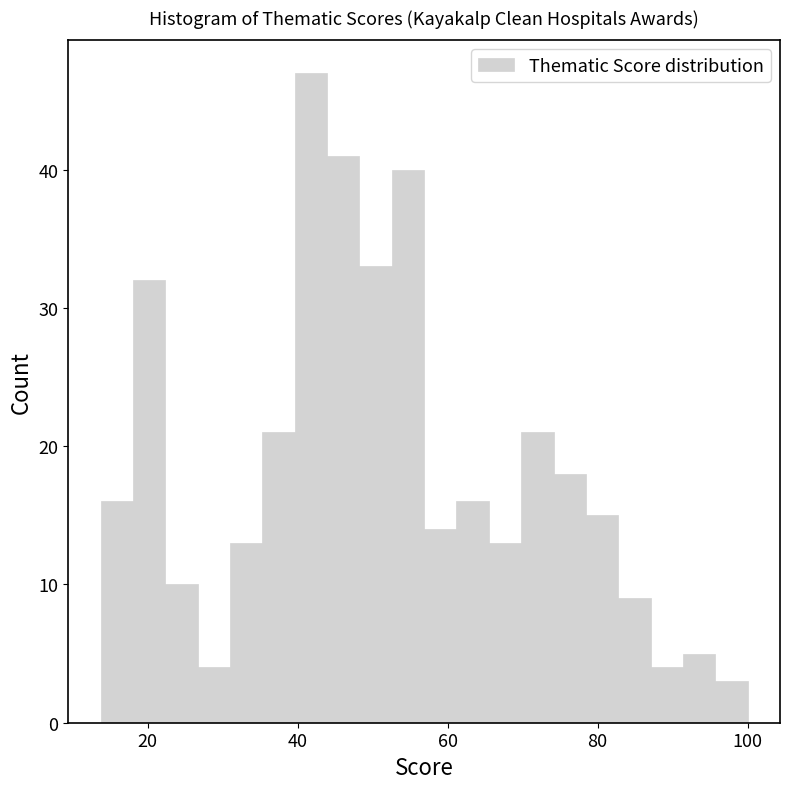

Read against the x-axis, roughly where is the centre of the tallest bar?

42